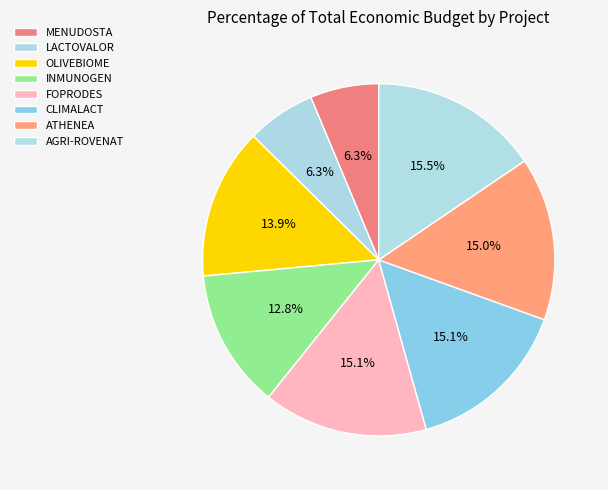

To the nearest percent, what is the difference between the largest and smallest slice percentages?

9%